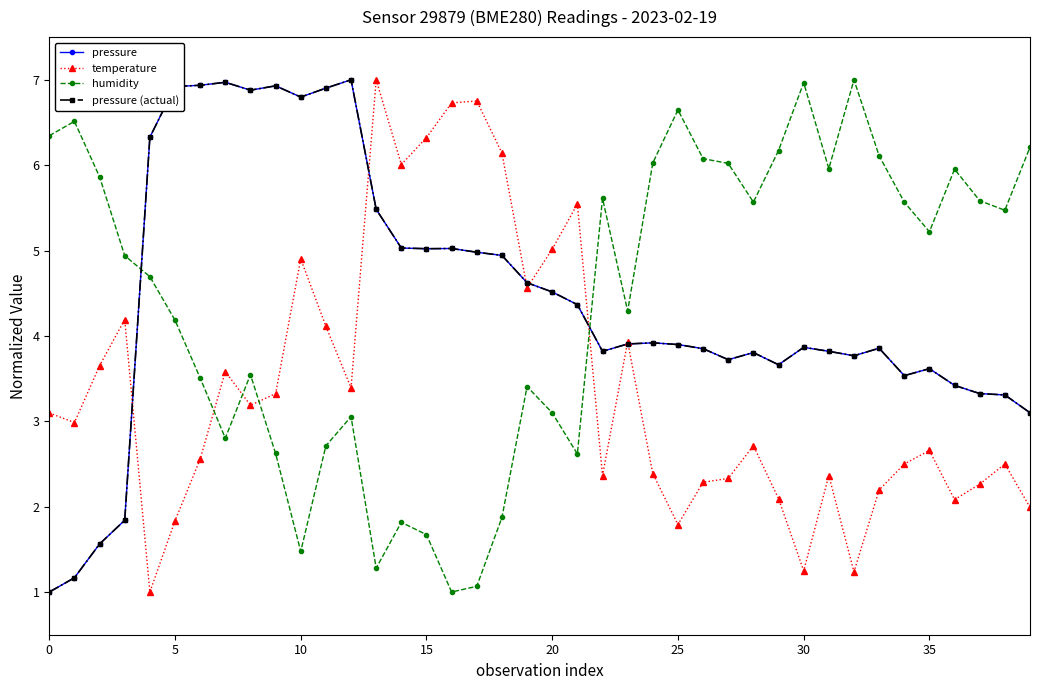

What is the minimum value for pressure (actual)?

1.0